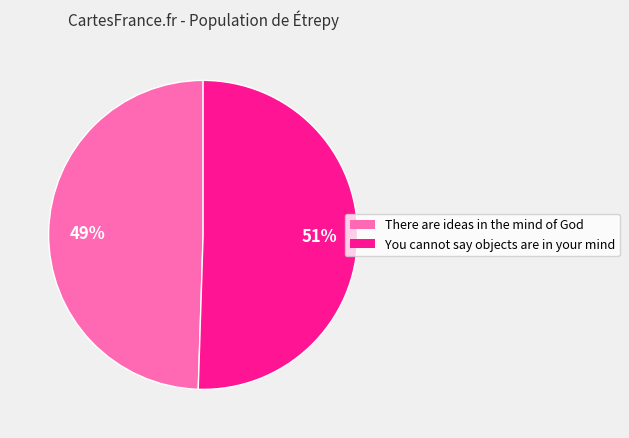

Is There are ideas in the mind of God the majority of the pie?

No